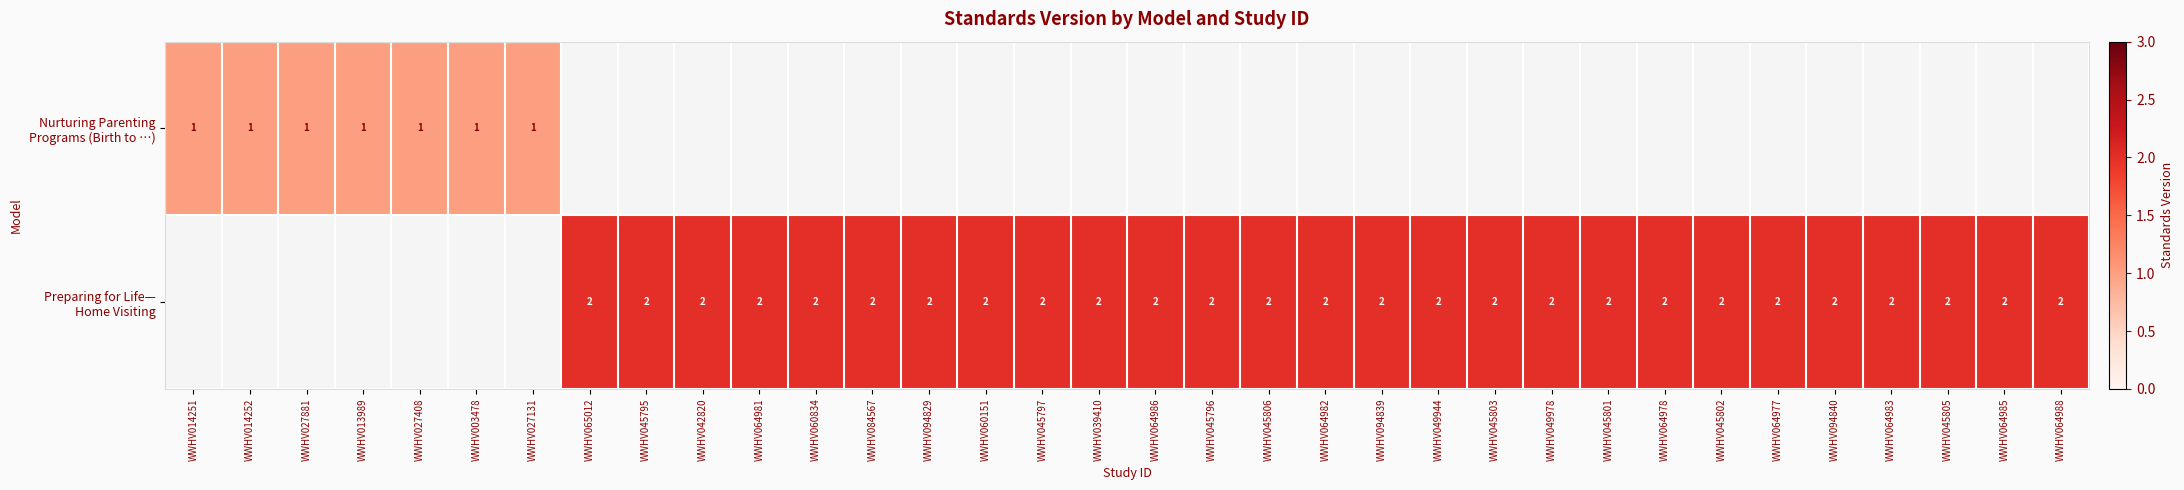

Between WWHV014251 and WWHV094839, which is larger?

WWHV094839